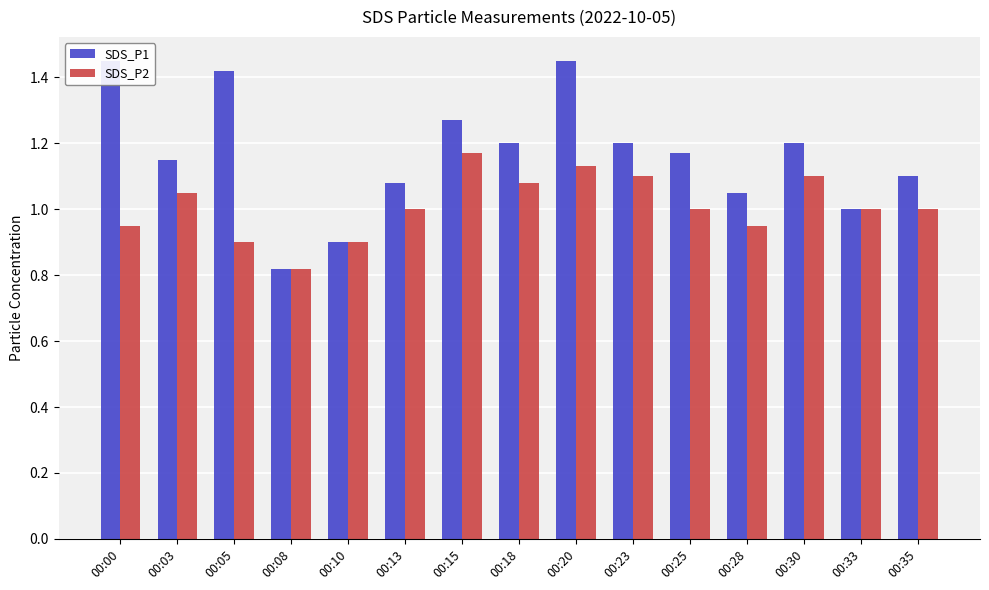

At which category is the sum across all series the highest?

00:20